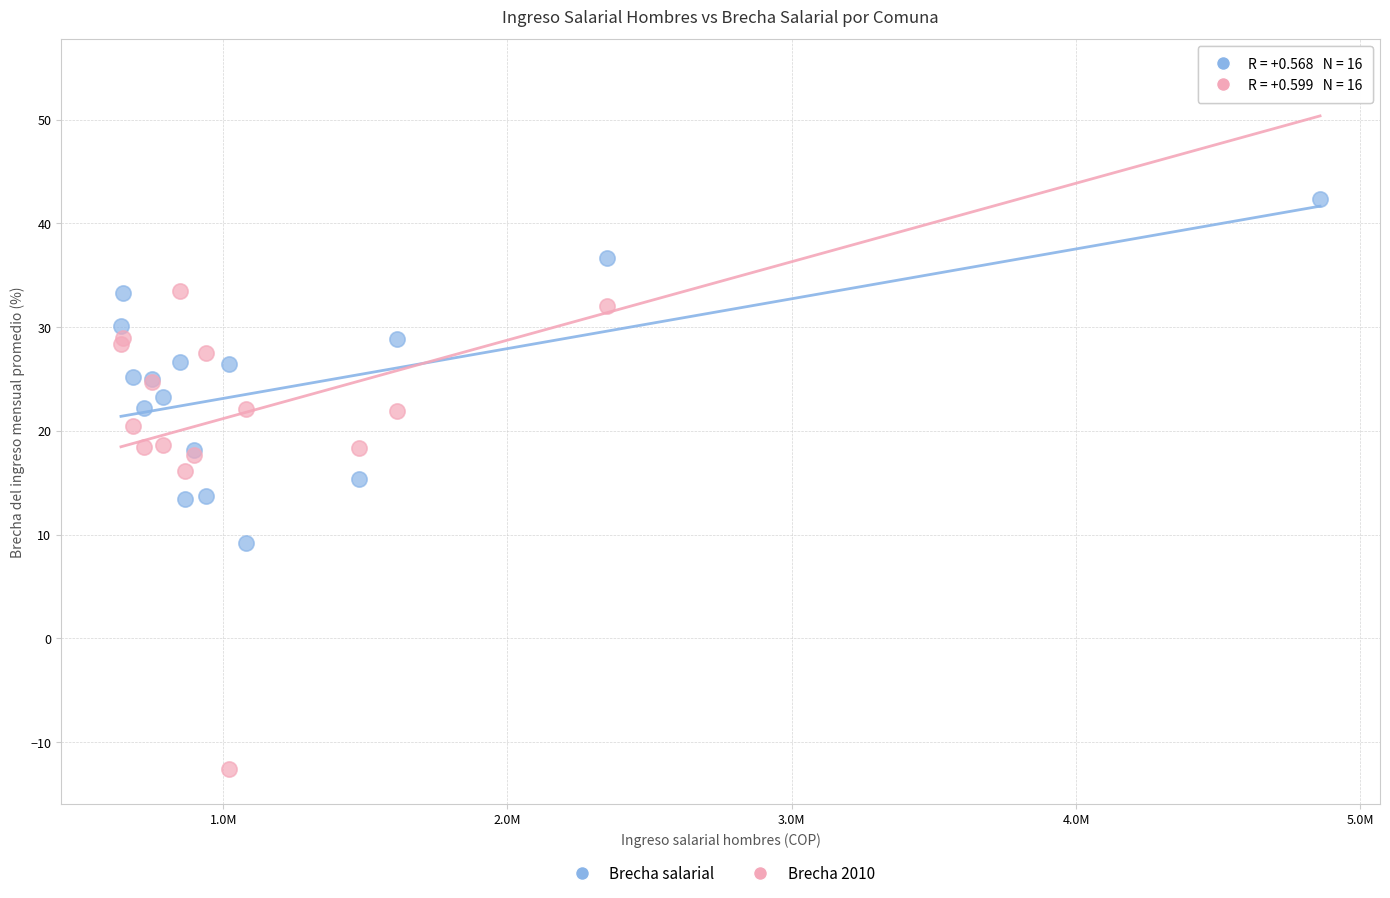

What are all the series names shown in the legend?

Brecha salarial, Brecha 2010